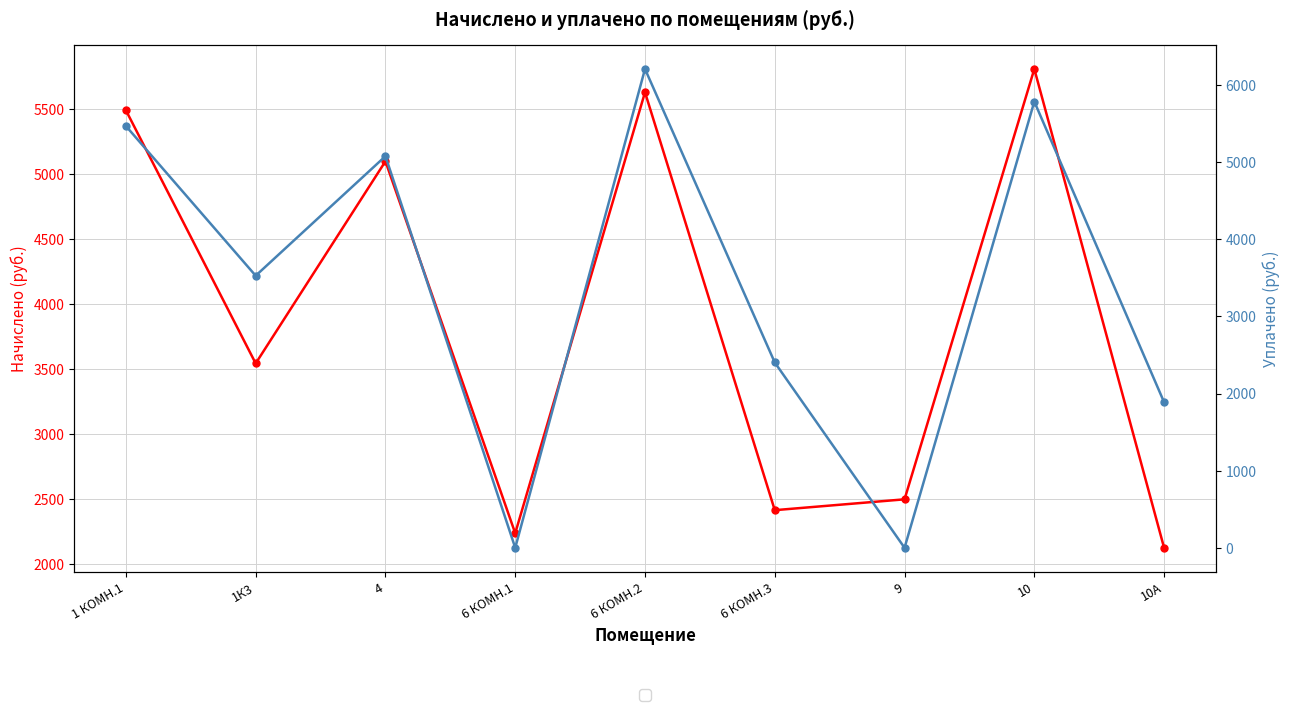

What is the difference between the maximum and minimum values in the уплачено series?

6207.4